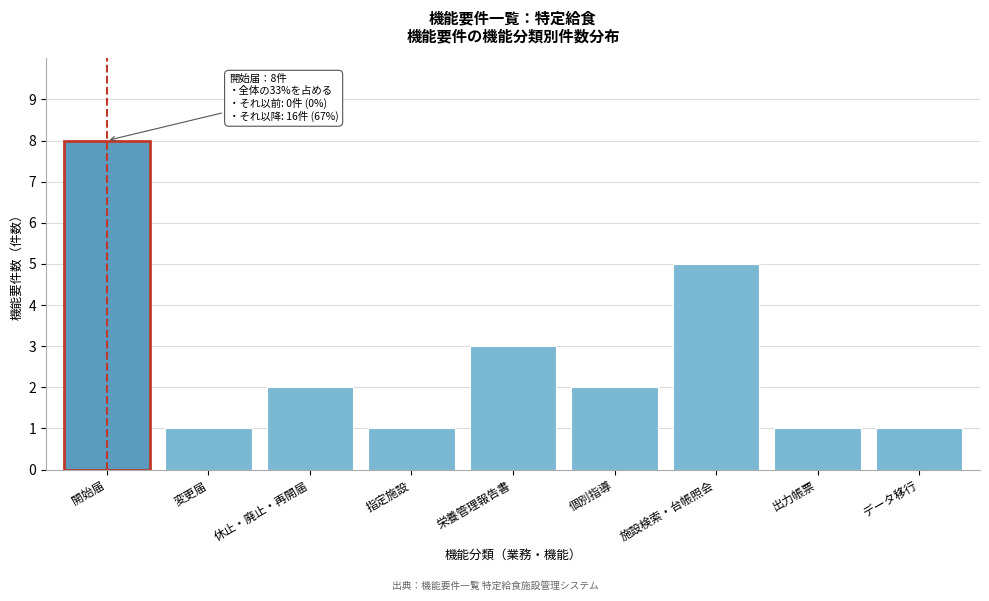

Reading left to right, list all the values displayed in this chart.

開始届=8	変更届=1	休止・廃止・再開届=2	指定施設=1	栄養管理報告書=3	個別指導=2	施設検索・台帳照会=5	出力帳票=1	データ移行=1